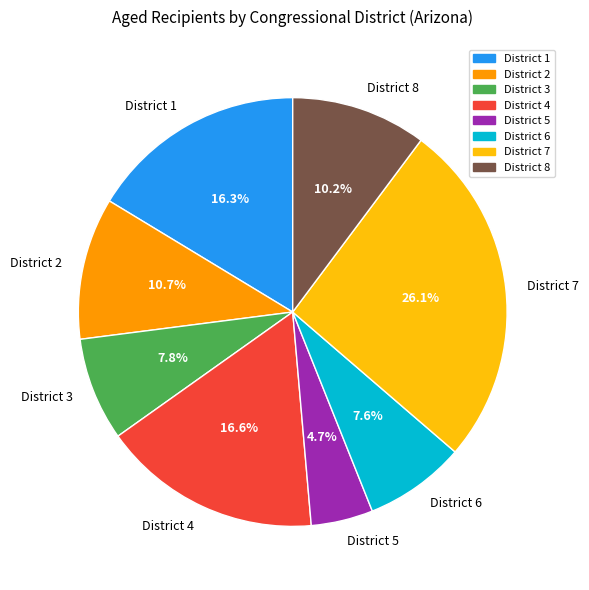

Is there any slice that represents more than half of the pie?

No